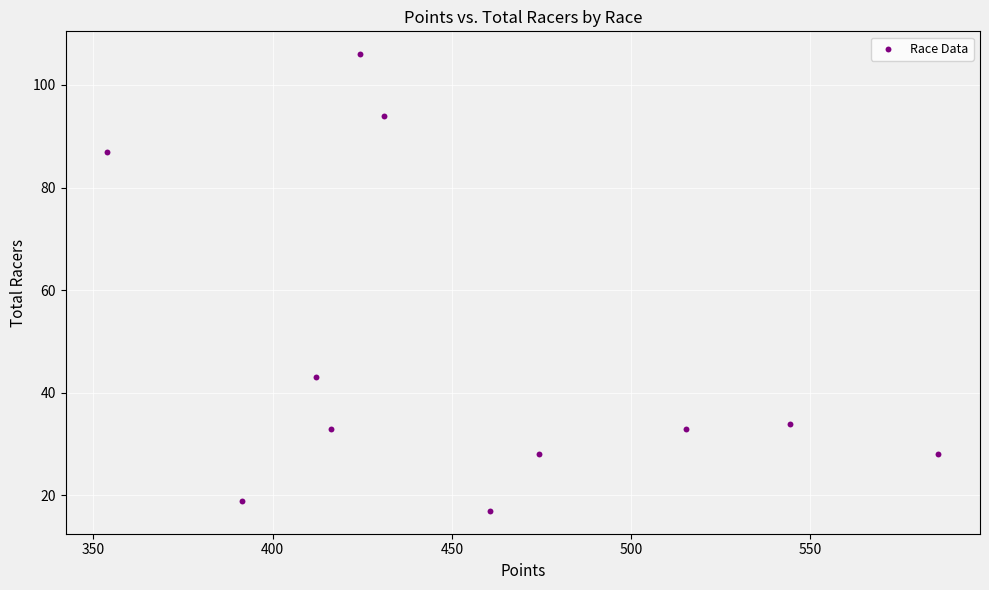

What is the range of Y values (max minus min)?

89